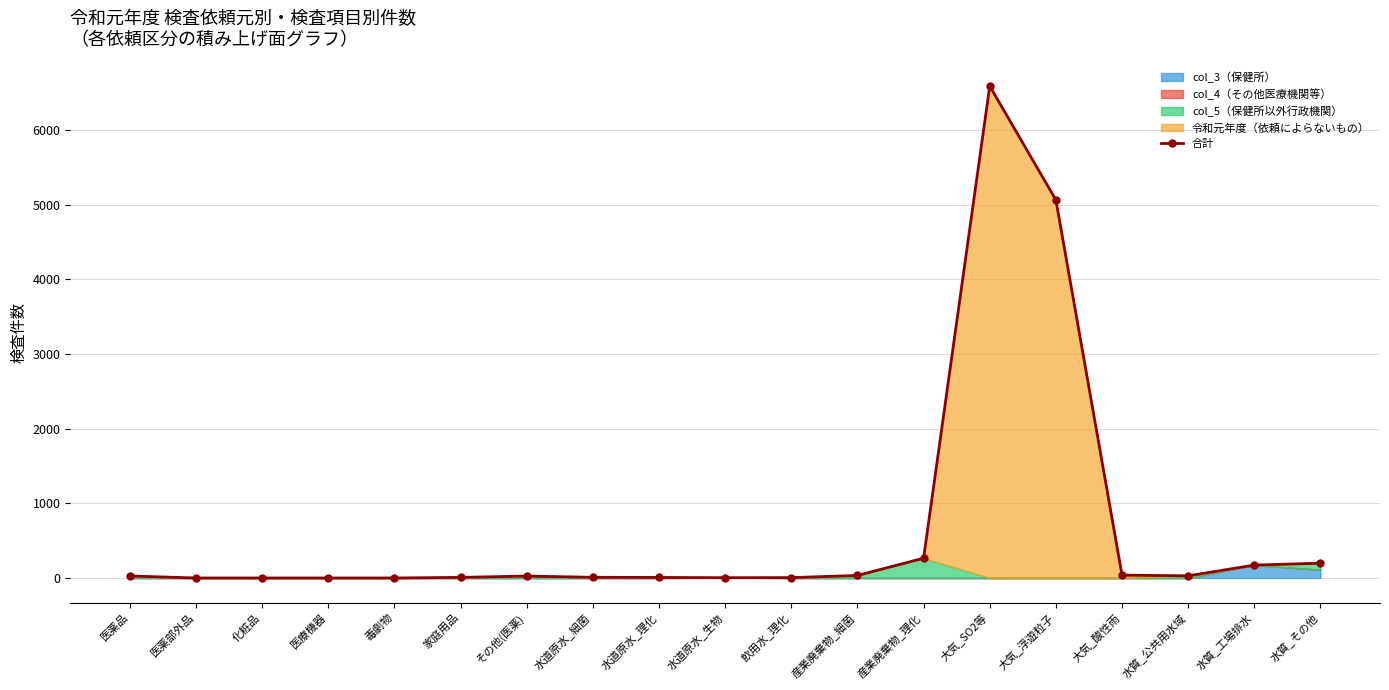

Reading left to right, what are all the values shown in this chart?

医薬品=27	医薬部外品=0	化粧品=0	医療機器=0	毒劇物=0	家庭用品=8	その他(医薬)=26	水道原水_細菌=9	水道原水_理化=7	水道原水_生物=4	飲用水_理化=5	産業廃棄物_細菌=34	産業廃棄物_理化=265	大気_SO2等=6588	大気_浮遊粒子=5063	大気_酸性雨=38	水質_公共用水域=29	水質_工場排水=173	水質_その他=198